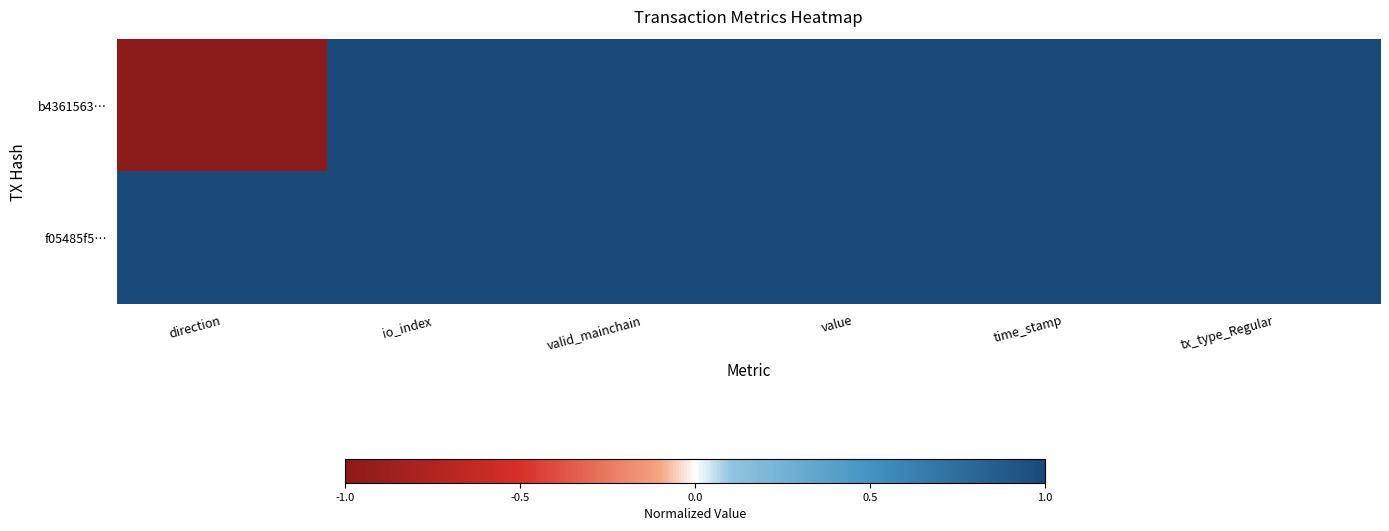

What is the total value across all series at valid_mainchain?

2.0